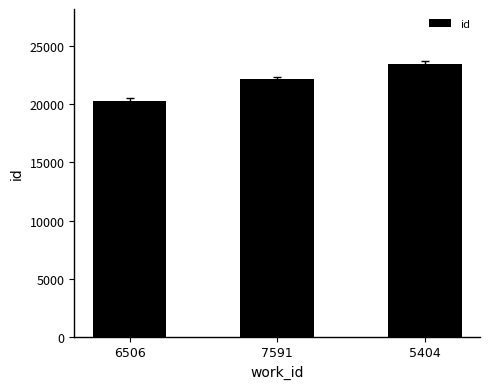

Reading left to right, extract all data points from this chart.

6506=20333	7591=22187	5404=23518